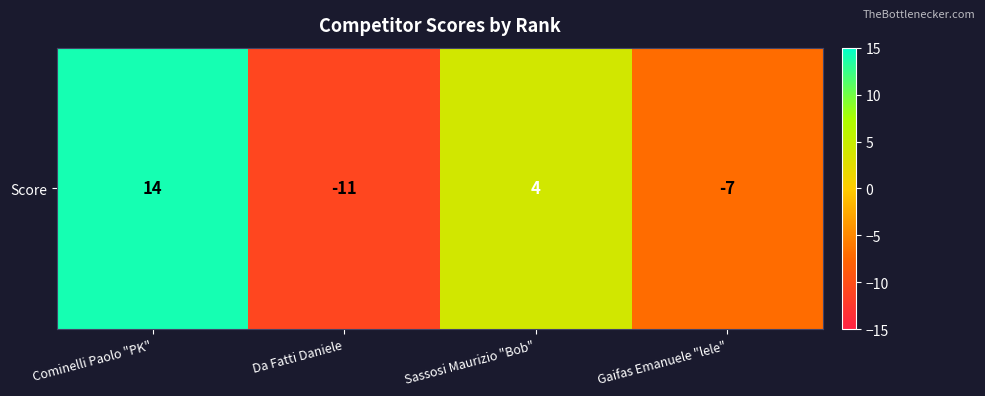

List the labels in order of value, largest first.

Cominelli Paolo "PK", Sassosi Maurizio "Bob", Gaifas Emanuele "lele", Da Fatti Daniele